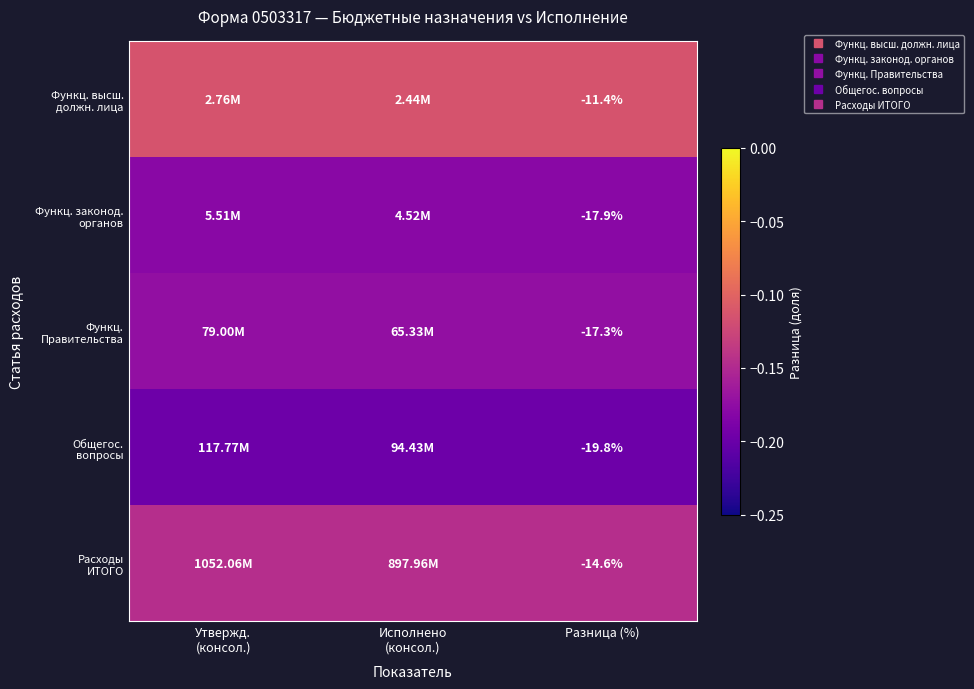

At which category is the sum across all series the highest?

Утвержд.
(консол.)